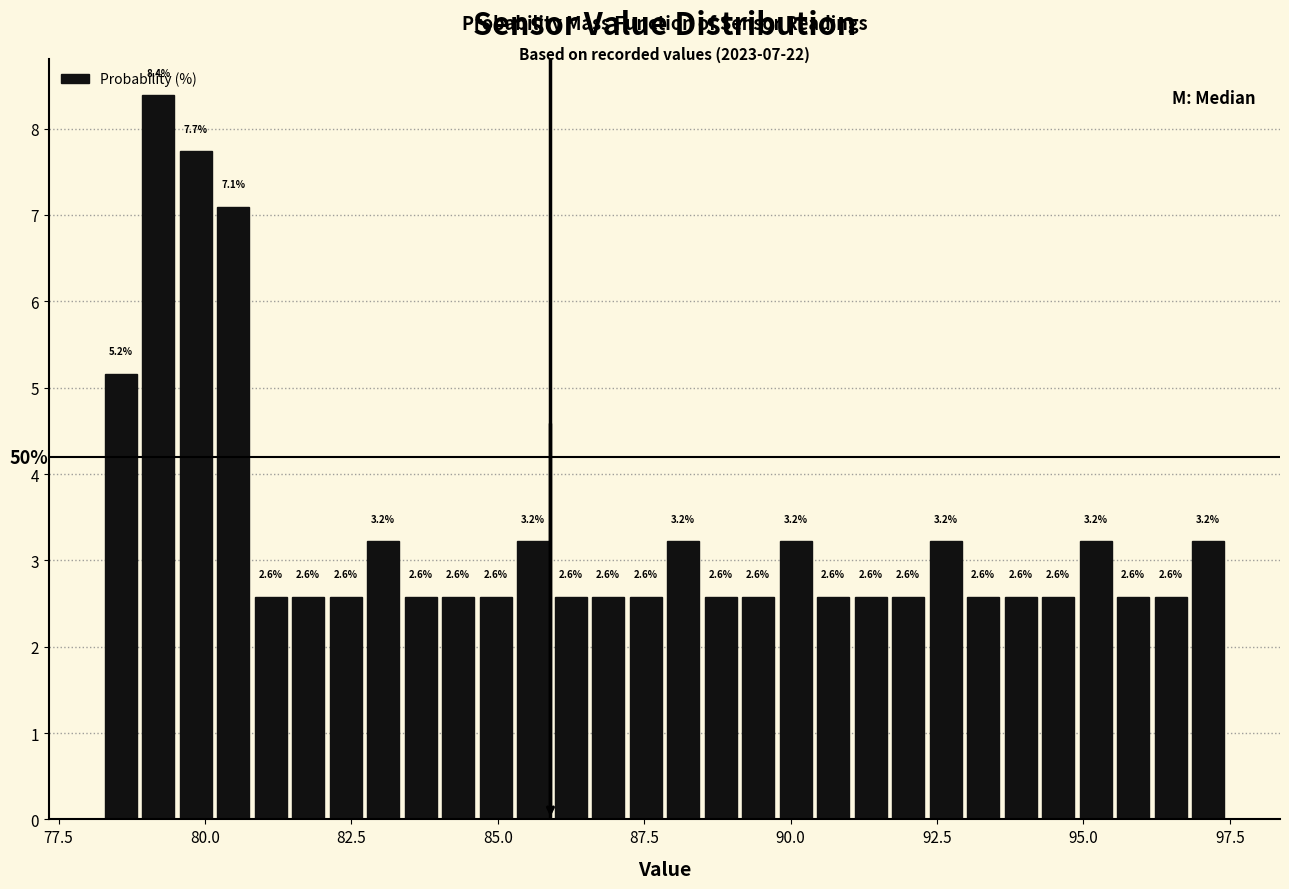

Around what value on the x-axis is the tallest bar? Give the approximate position of its centre, as read against the axis.

79.0